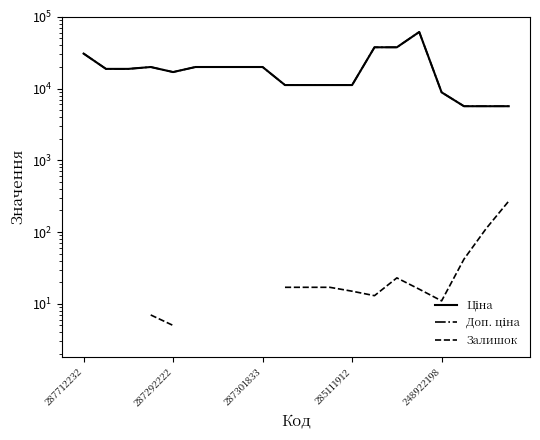

Is the value of Залишок at 18 greater than the value of Ціна at 8?

No